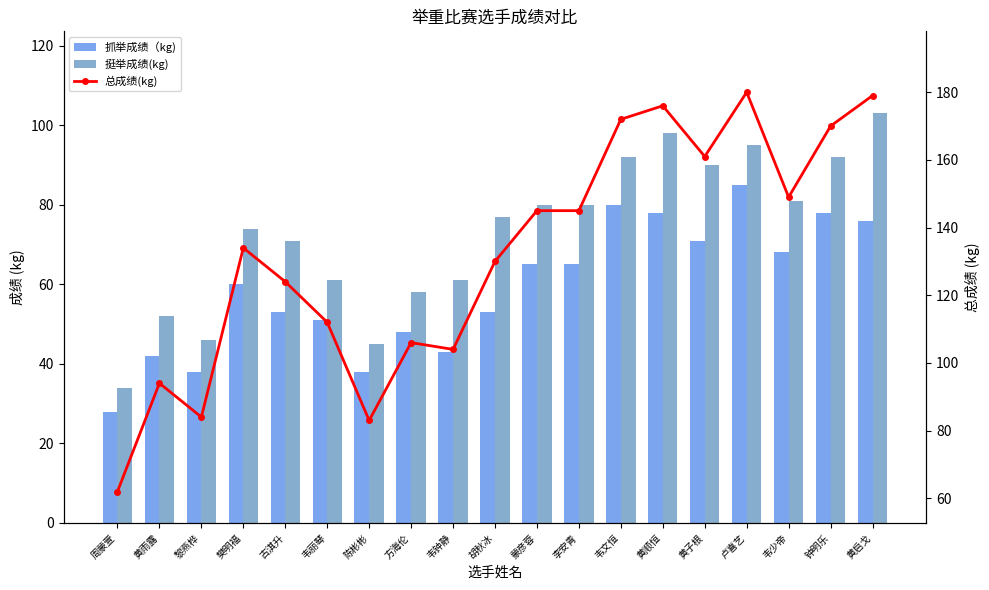

Rank the series by their maximum value, from lowest to highest.

抓举成绩（kg), 挺举成绩(kg), 总成绩(kg)